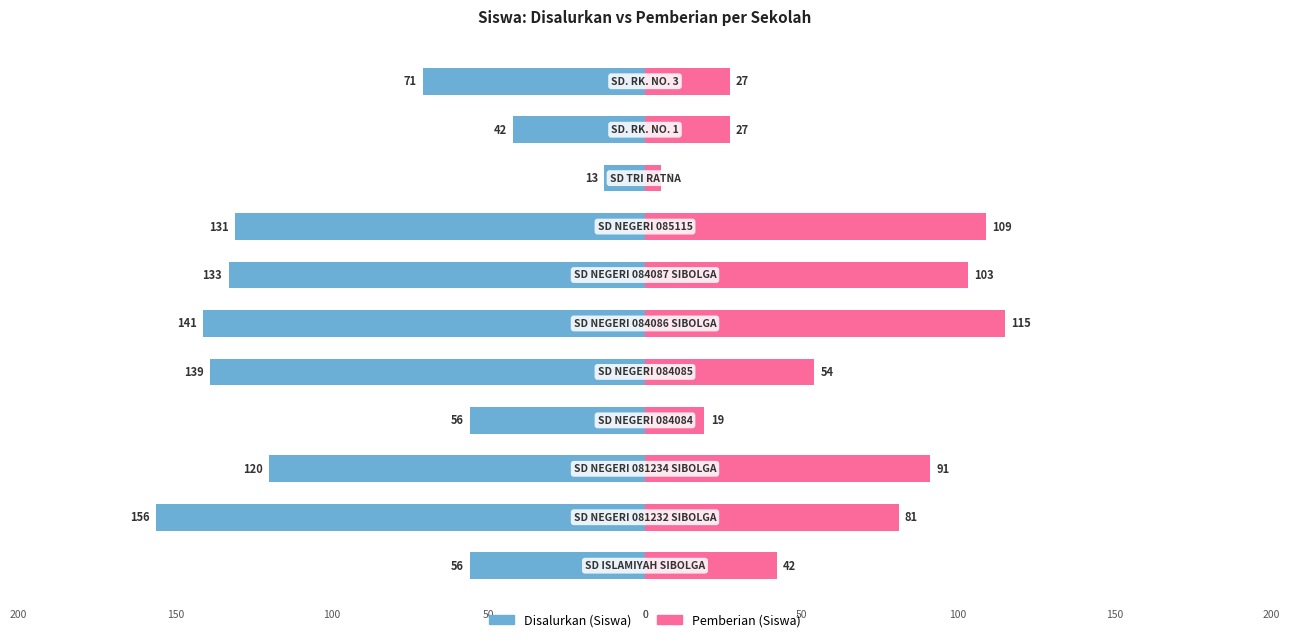

Are the bars grouped side by side (vs. stacked)?

Yes